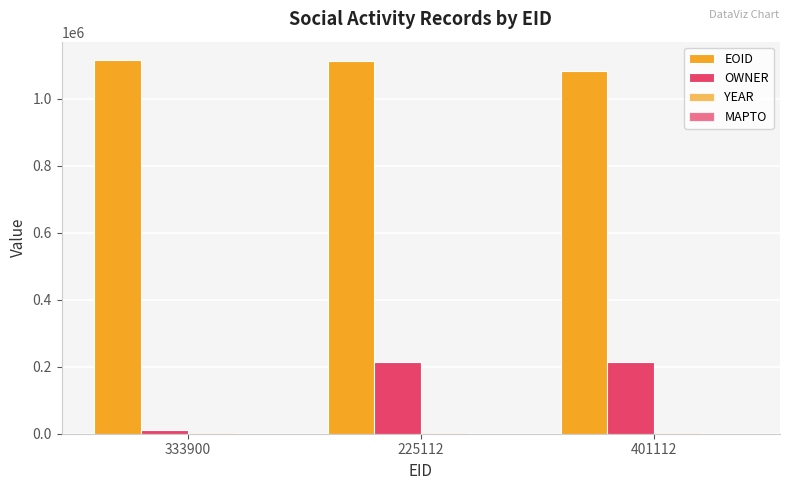

Which category has the lowest value in the EOID series?

401112